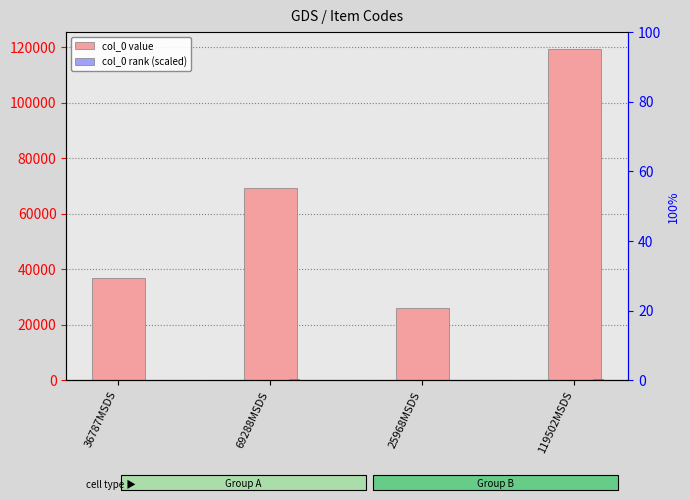

Which has a higher value, 119502MSDS or 25968MSDS?

119502MSDS